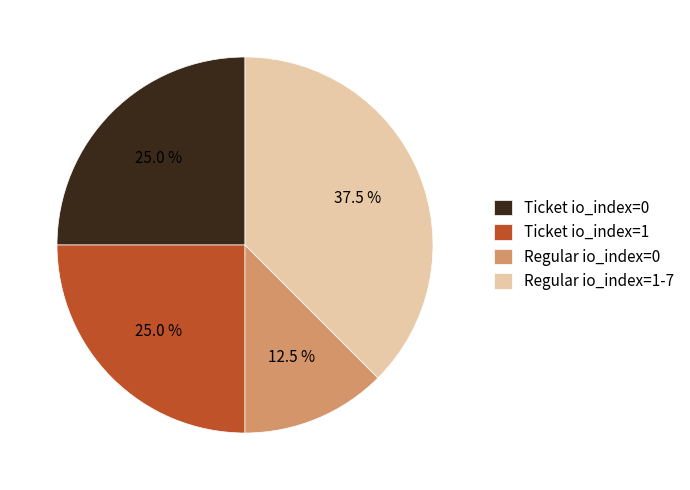

How many segments does this pie chart have?

4